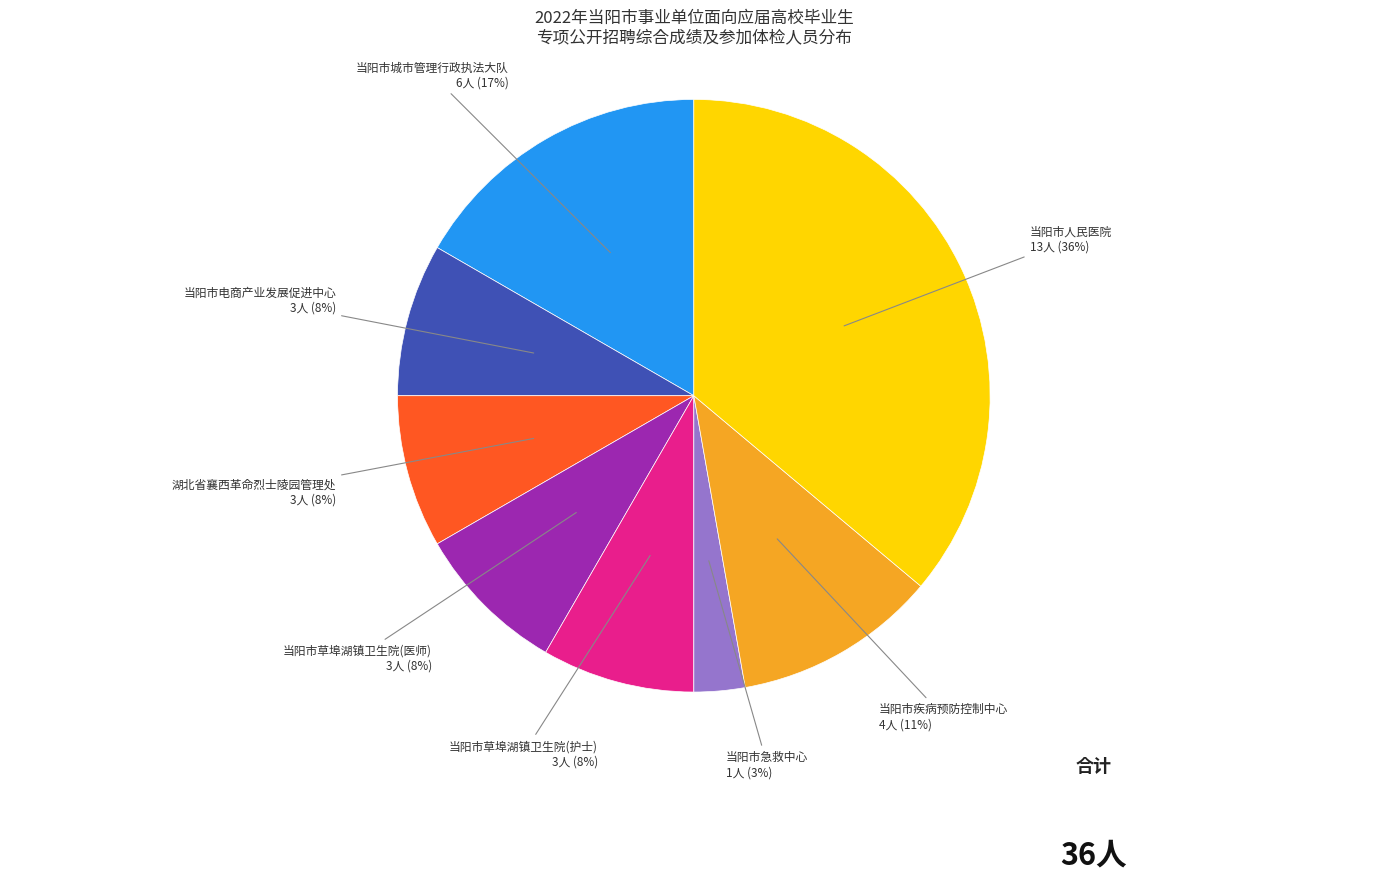

To the nearest percent, what is the average slice percentage?

12%